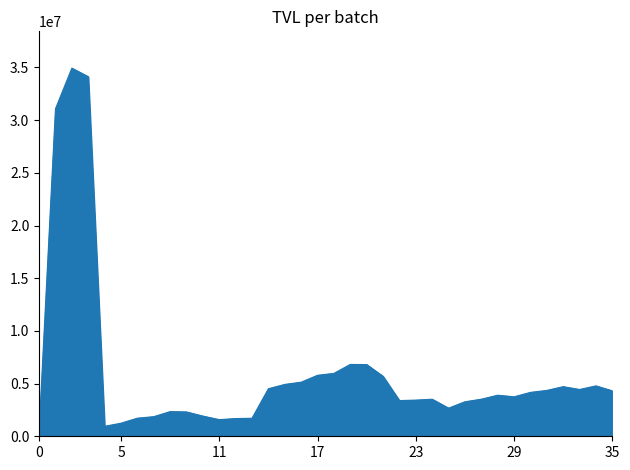

What is the maximum value shown in the chart?

34933105.9